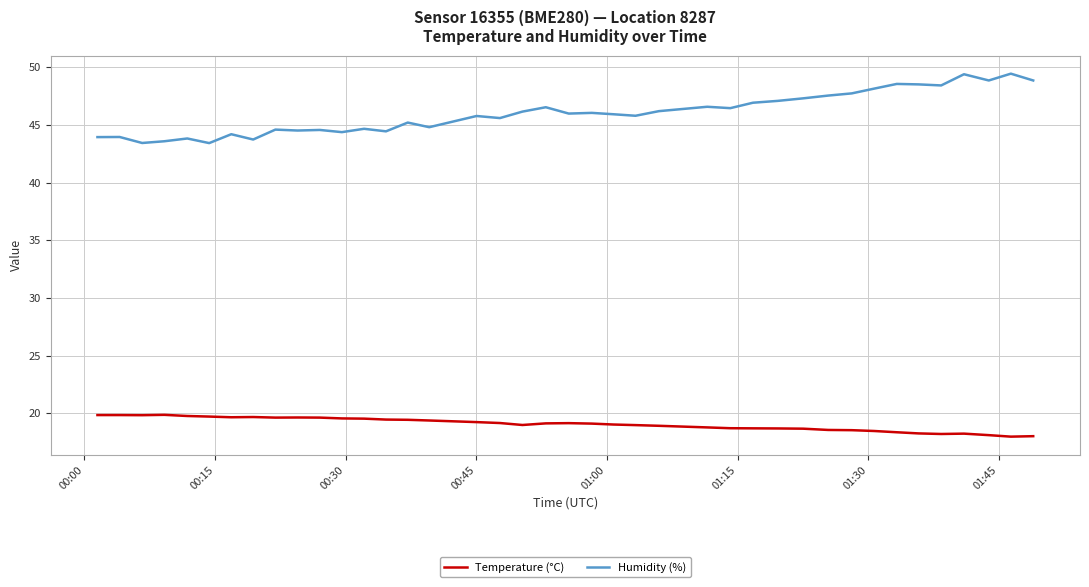

Which series has the largest total across all categories?

Humidity (%)